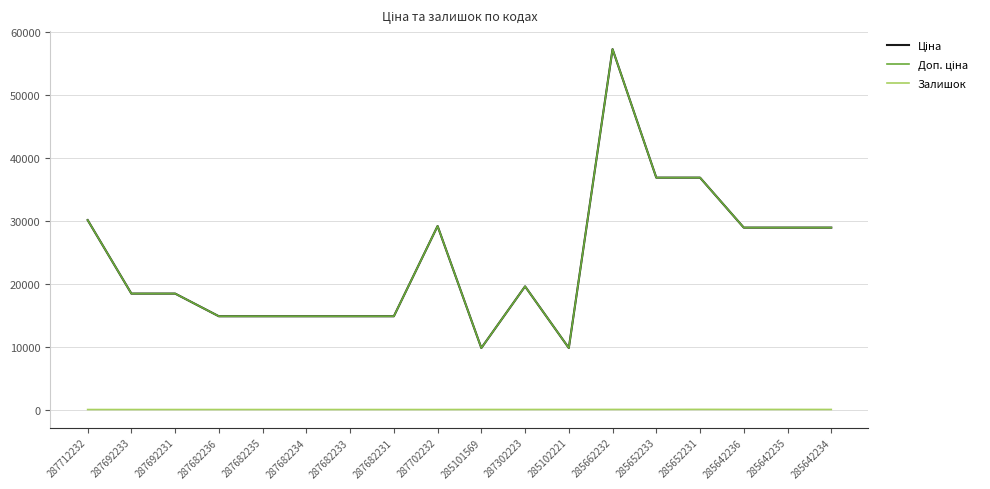

Is this an area chart (filled region under the line)?

No